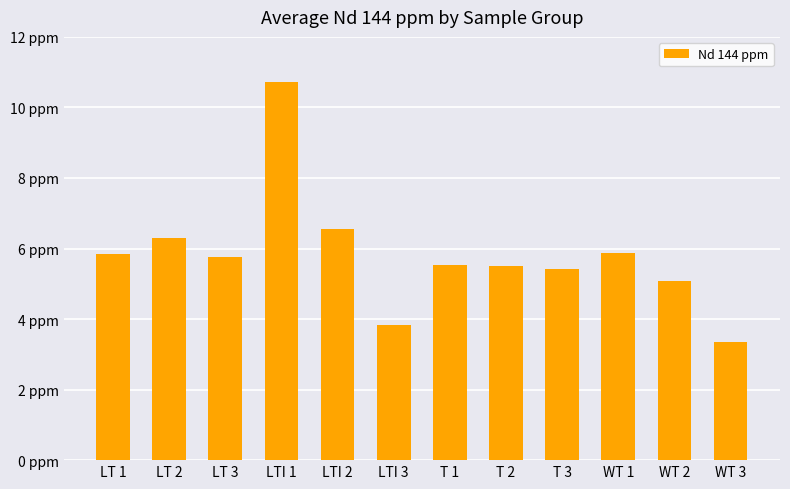

At which label is the value closest to 7?

LTI 2